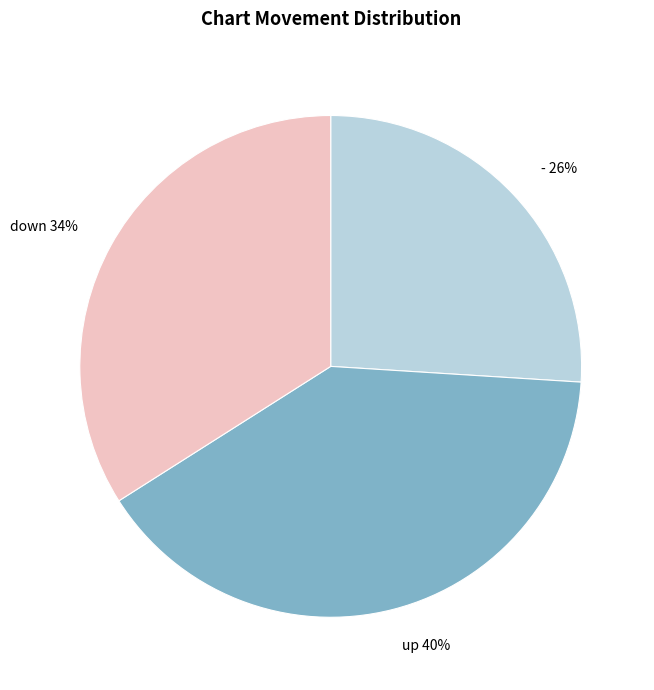

Is there any slice that represents more than half of the pie?

No